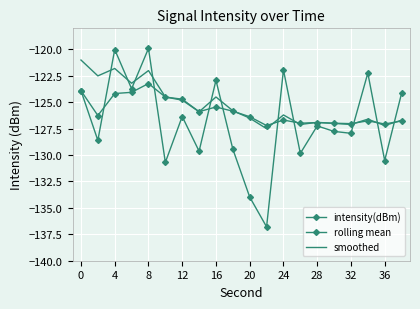

Is this an area chart (filled region under the line)?

No